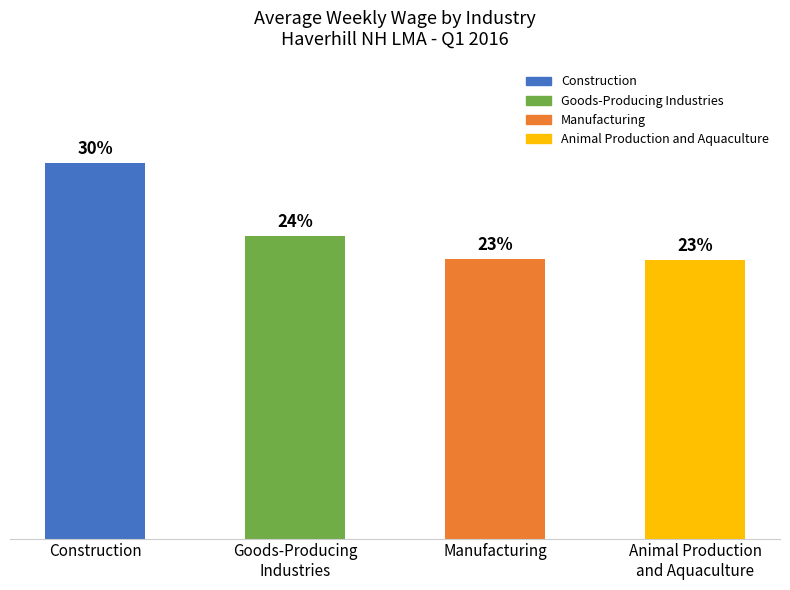

True or false: the data shows 455.6 at Manufacturing.

False